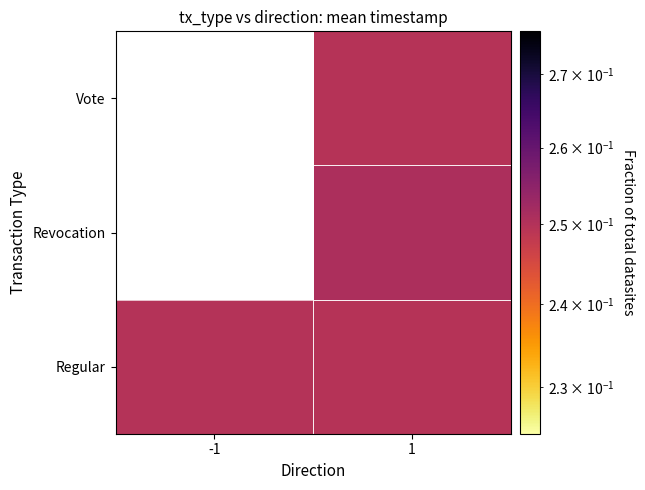

What is the highest value of the Regular series?

0.2